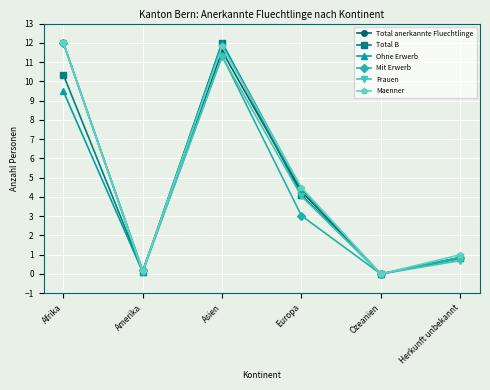

The value of Total B at Ozeanien is 0.0. True or false?

True